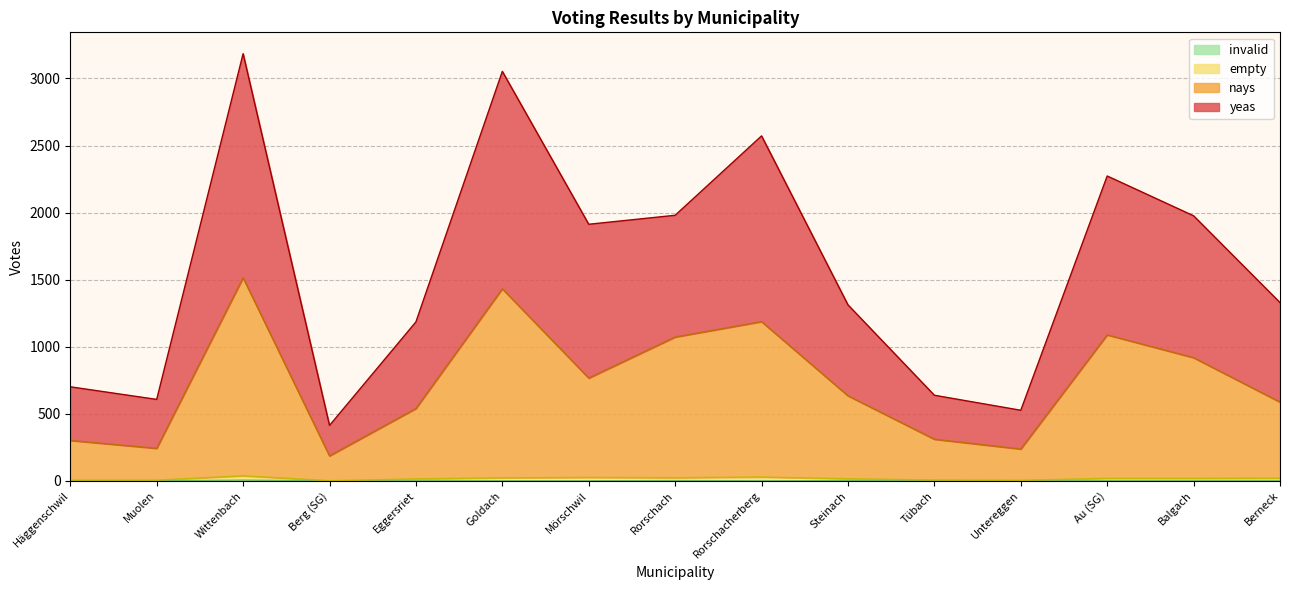

True or false: nays and empty cross at least once.

False